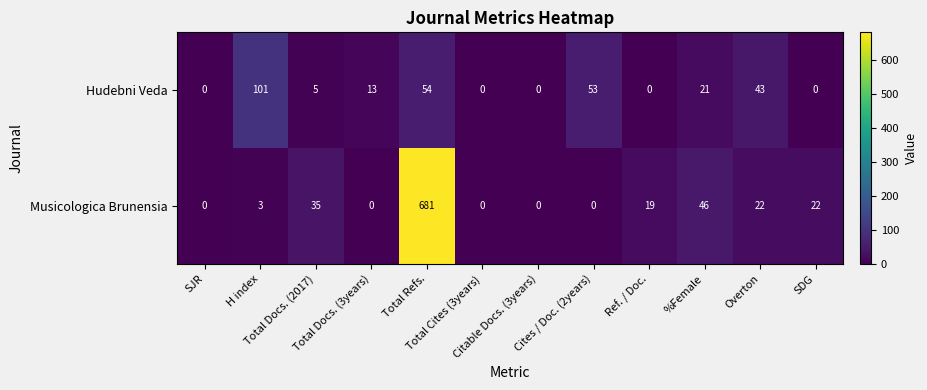

Which series has the largest total across all categories?

Musicologica Brunensia